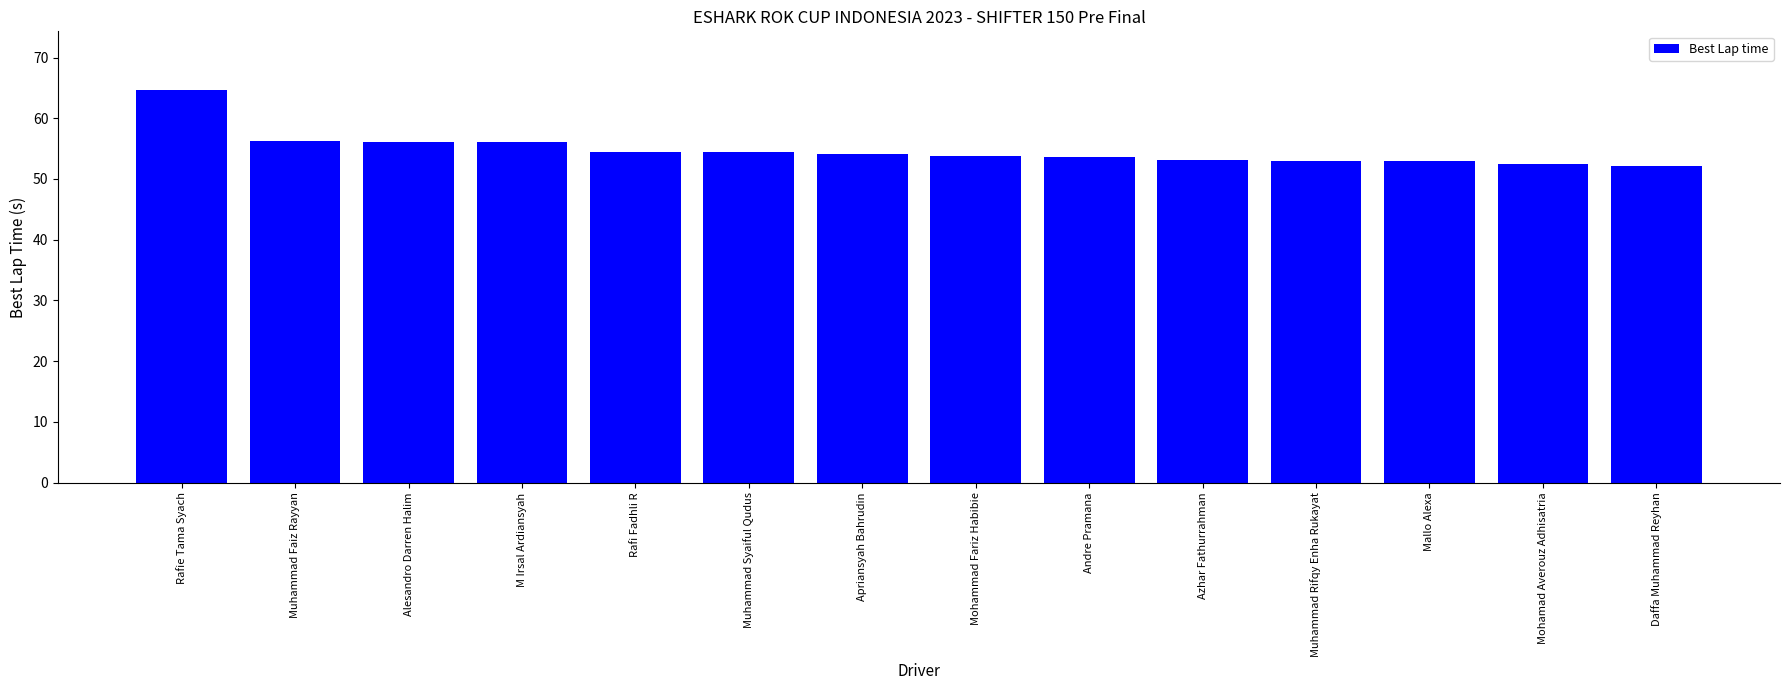

How many distinct data groups are displayed?

1